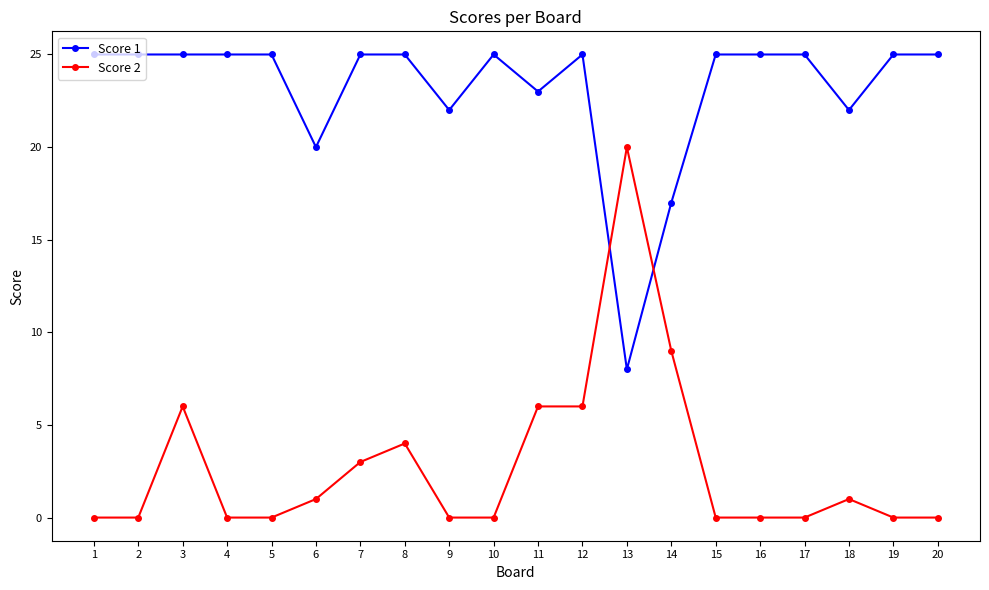

Between 1 and 13, which series saw the biggest shift?

Score 2